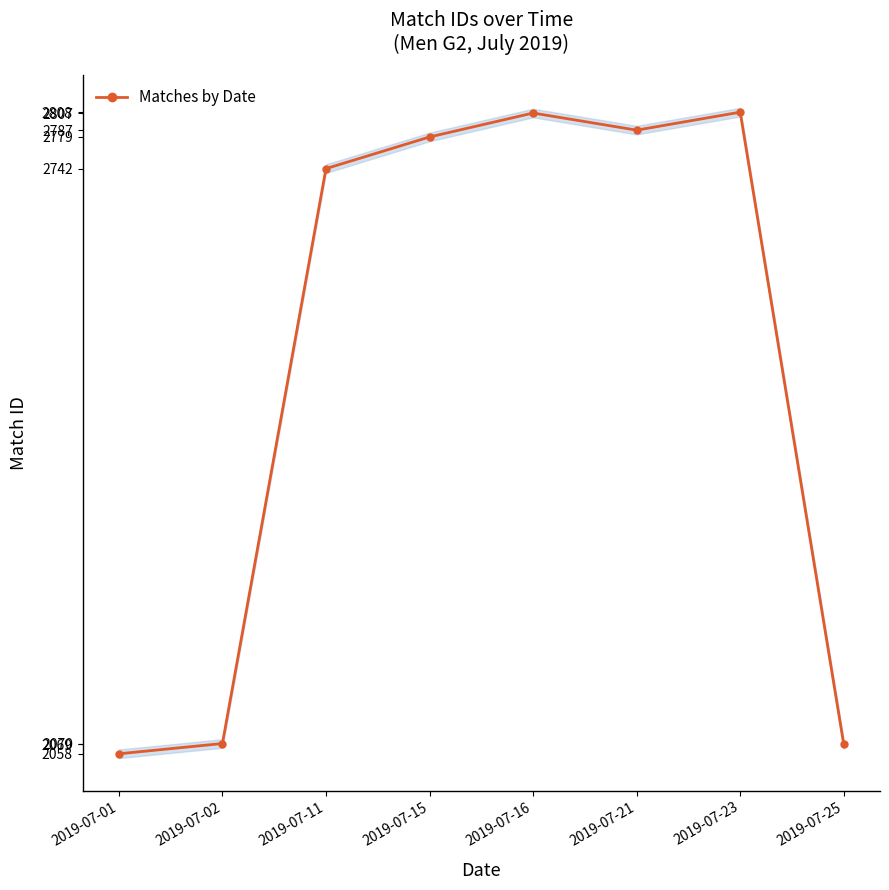

How many series are shown in this chart?

1